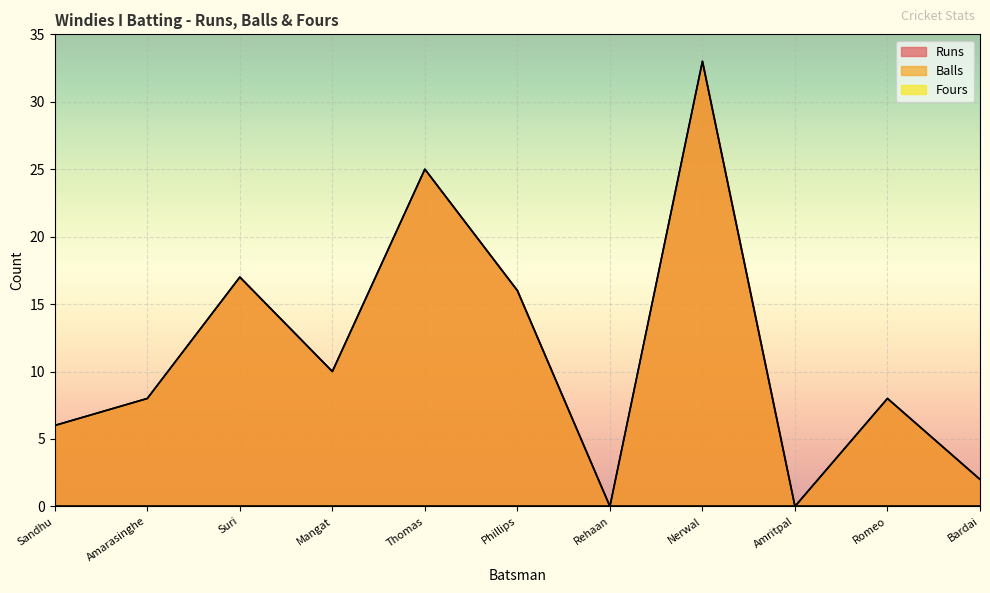

What is the greatest value displayed?

33